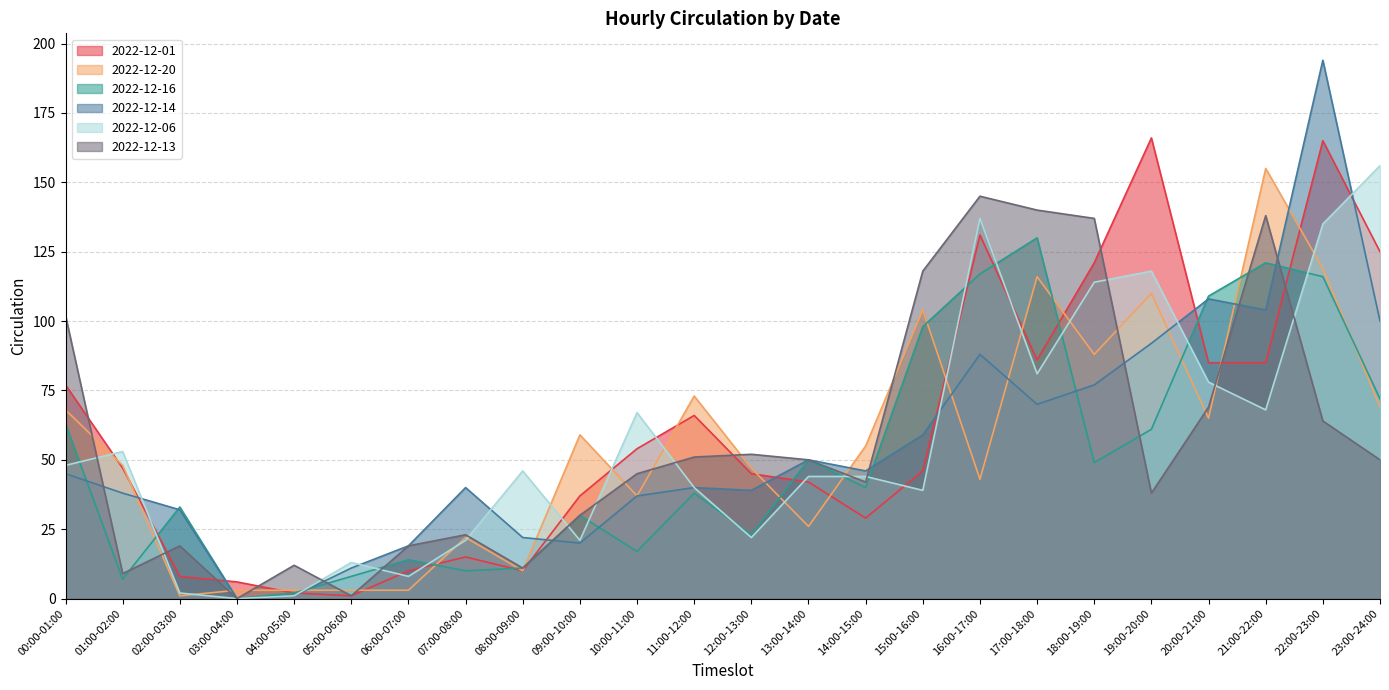

What are all the series names shown in the legend?

2022-12-01, 2022-12-20, 2022-12-16, 2022-12-14, 2022-12-06, 2022-12-13